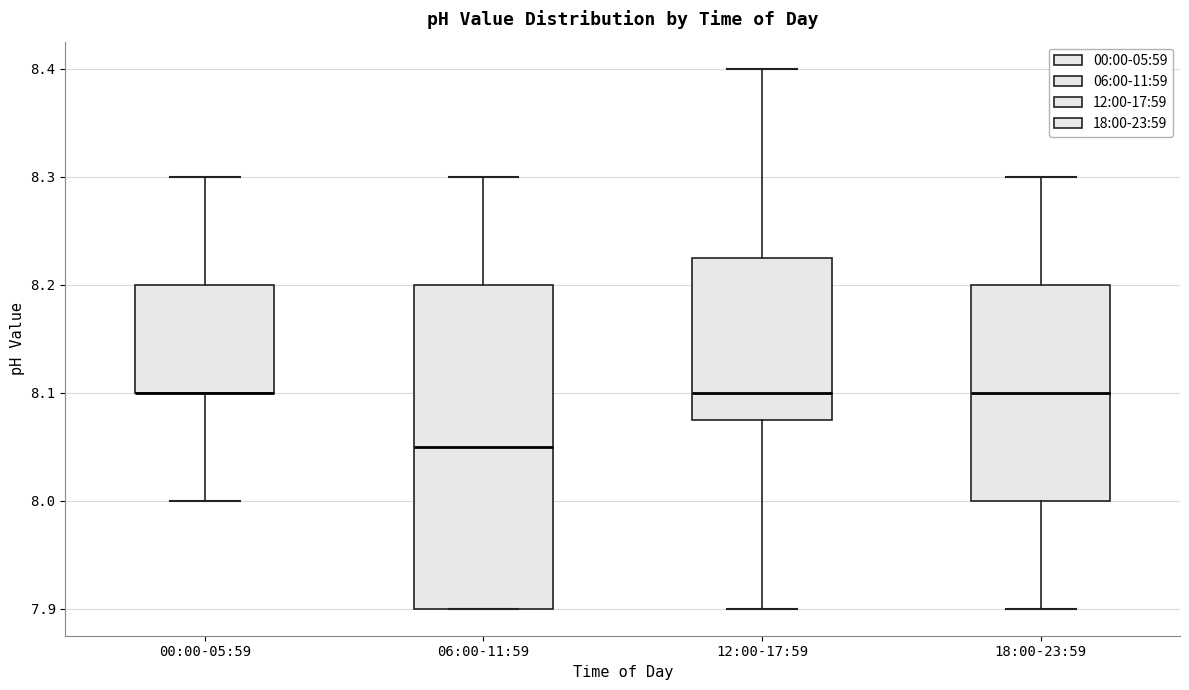

Reading left to right, transcribe this box plot: for each box, give where its median line is, the range the box spans, and where its two whiskers end, as read against the y-axis. The values are not printed on the chart, so give them approximately, as read against the axis.

00:00-05:59: median 8.10 (drawn on the box's lower edge), box 8.10 to 8.20, whiskers 8.00 to 8.30
06:00-11:59: median 8.05, box 7.90 to 8.20, whiskers 7.90 to 8.30
12:00-17:59: median 8.10, box 8.08 to 8.23, whiskers 7.90 to 8.40
18:00-23:59: median 8.10, box 8.00 to 8.20, whiskers 7.90 to 8.30